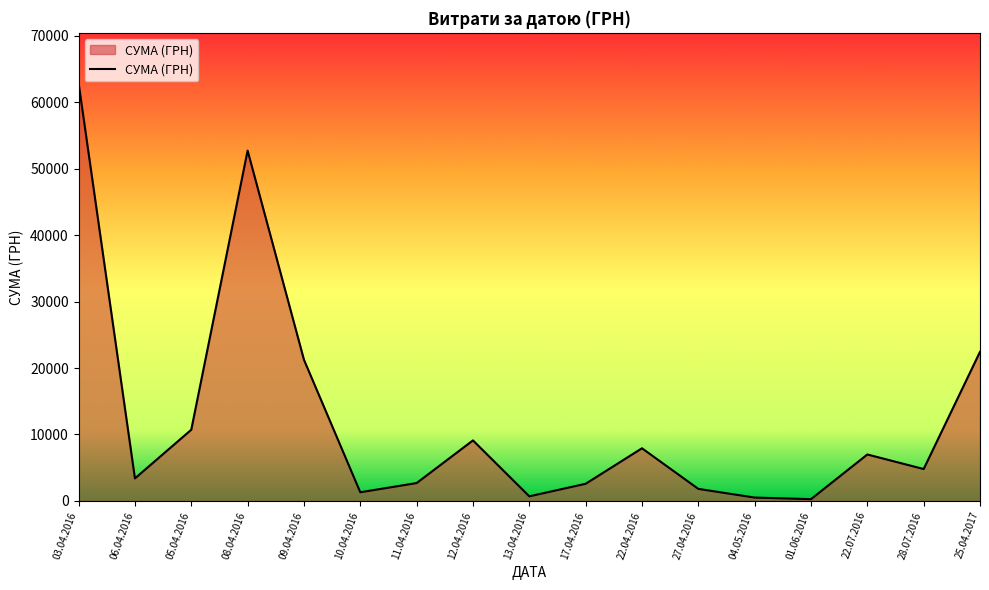

What is the change in value from 11.04.2016 to 13.04.2016?

-1995.3